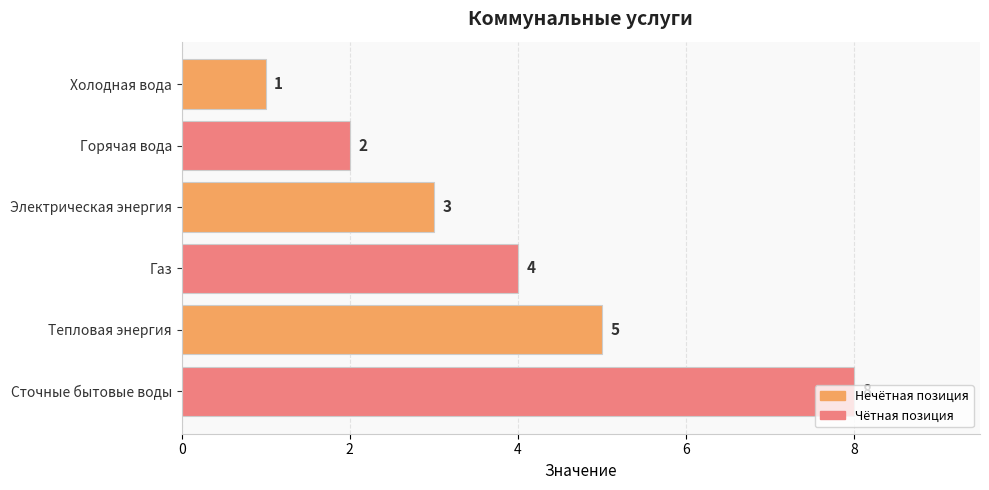

The chart shows a value of 4 at Электрическая энергия. True or false?

False